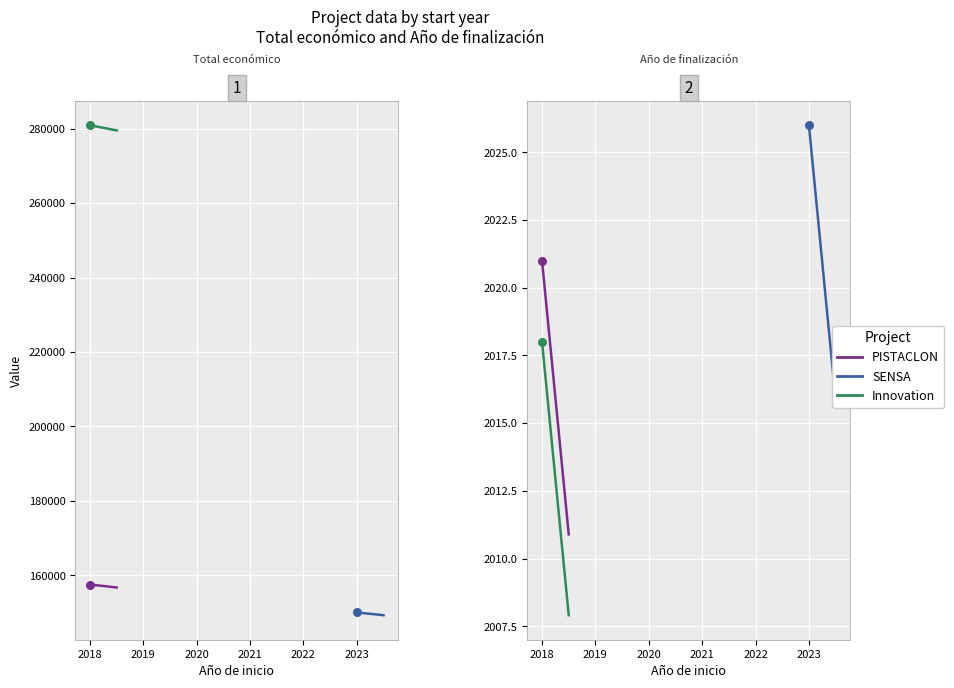

Which series contains the highest Y value?

Innovation